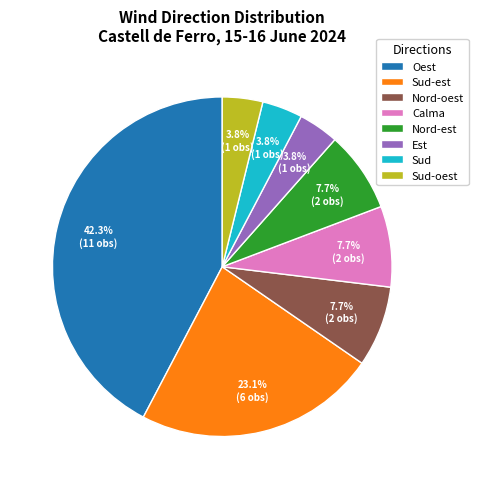

To the nearest percent, what portion does Sud-est represent?

23%